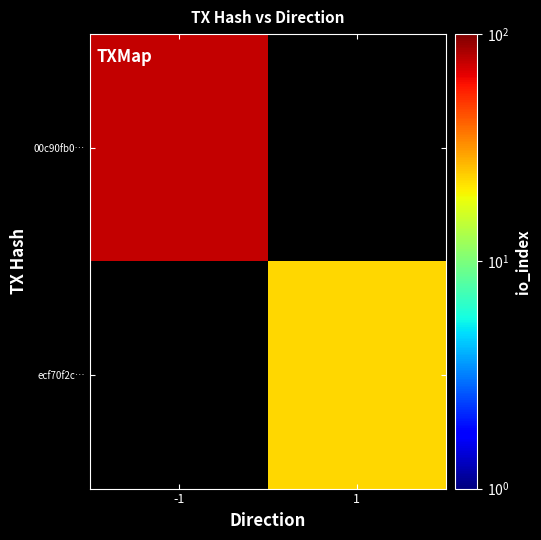

List the series in order of their overall mean, lowest first.

00c90fb0…, ecf70f2c…